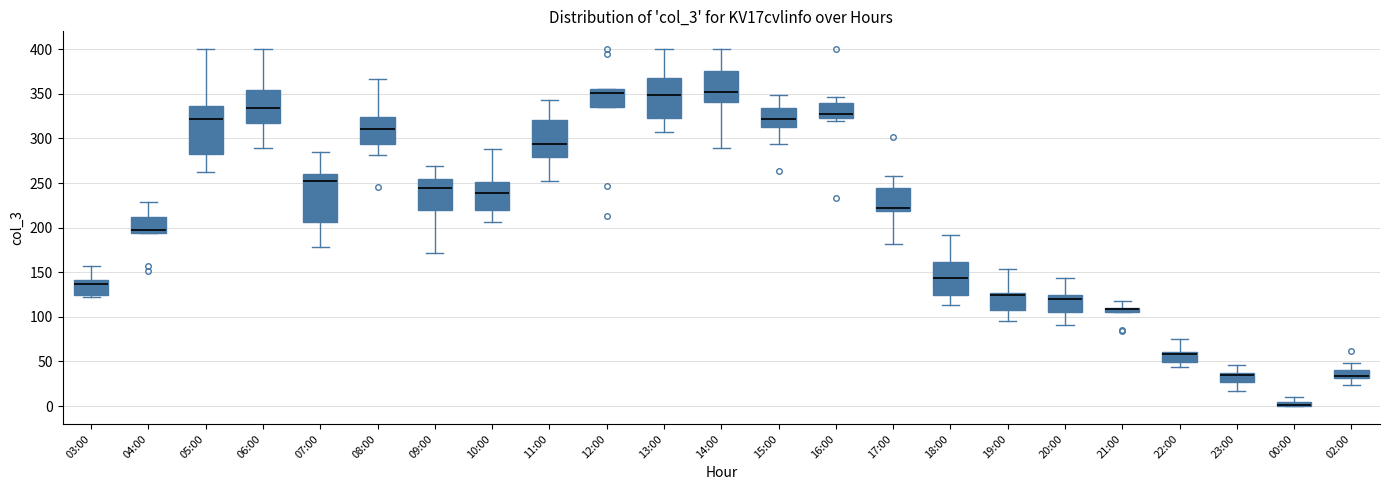

Where is the upper edge of the box for 22:00 on the y-axis? The values are not printed on the chart, so give them approximately, as read against the axis.

60